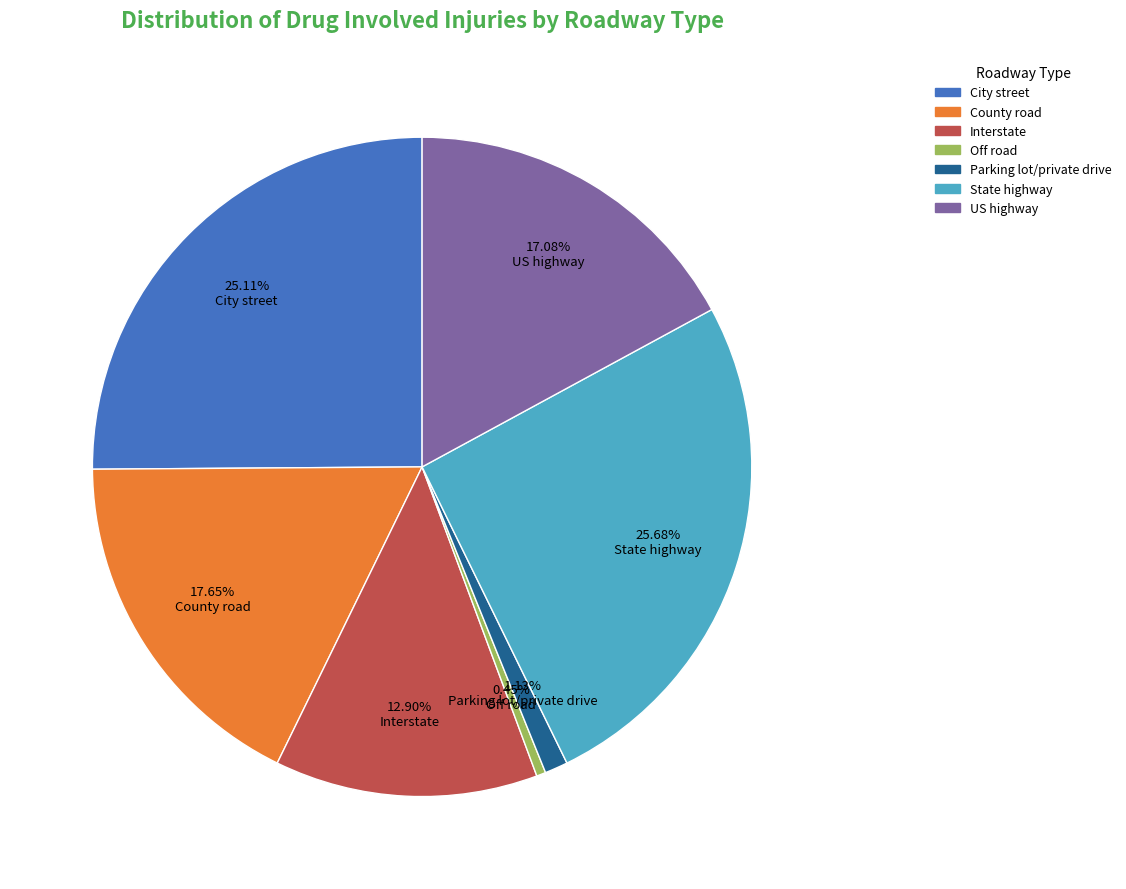

Approximately how many times larger is the value at State highway compared to Parking lot/private drive?

22.7